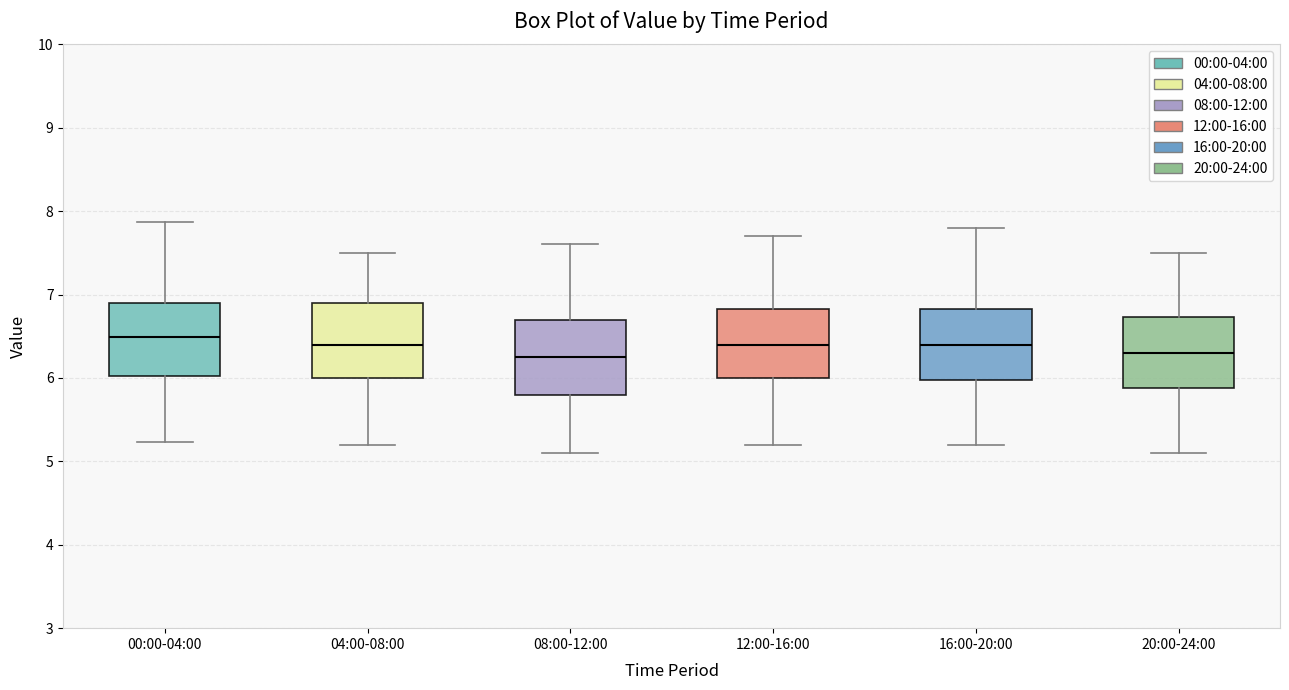

Where does the lower whisker of the box for 08:00-12:00 end on the y-axis? The values are not printed on the chart, so give them approximately, as read against the axis.

5.1